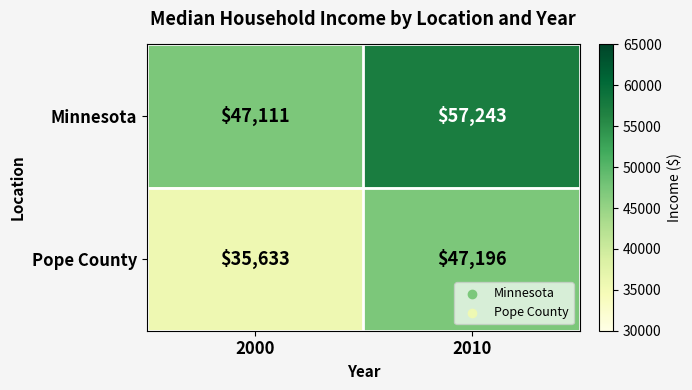

Reading right to left, list all the values displayed in this chart.

Minnesota: 2010=57243	2000=47111
Pope County: 2010=47196	2000=35633